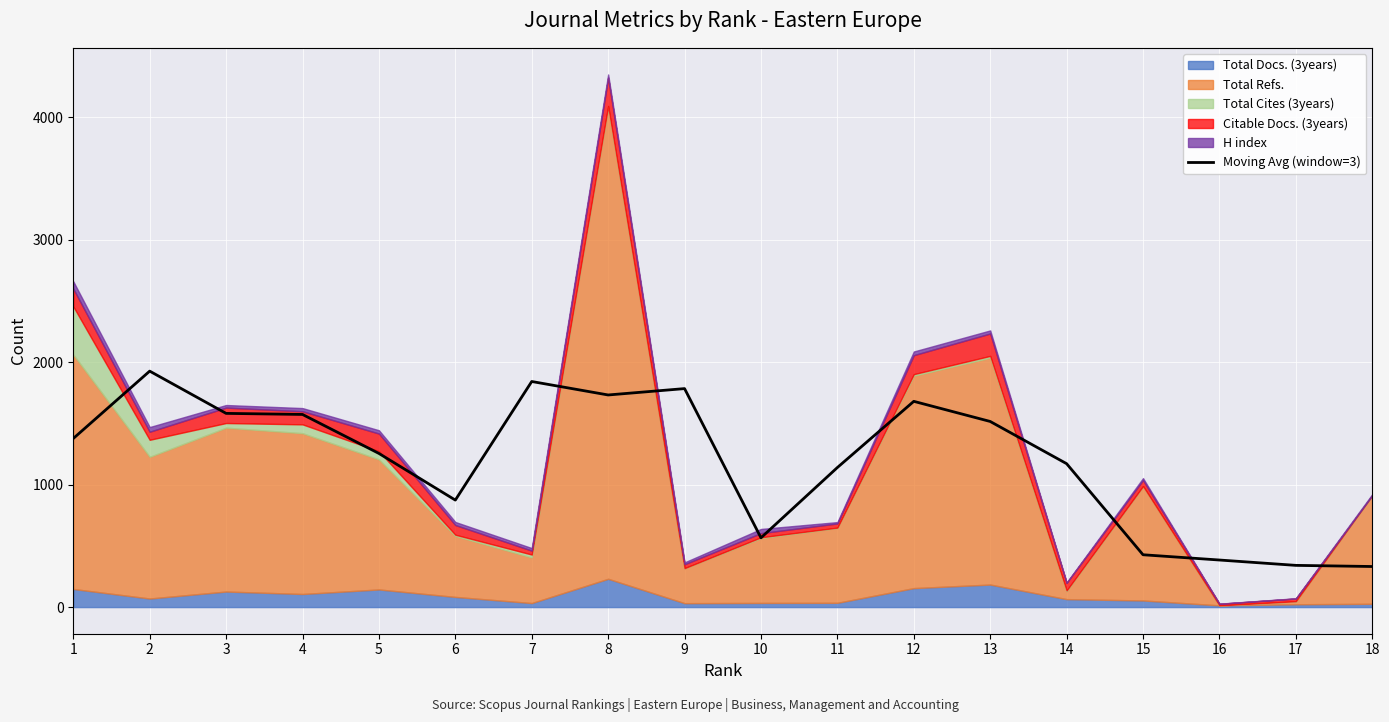

The value of Moving Avg (window=3) at 17 is 604.2. True or false?

False